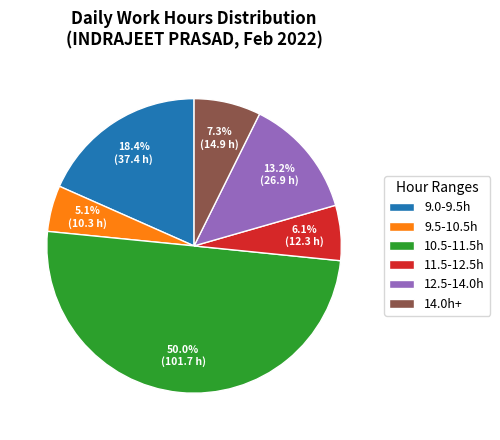

Count the number of slices in the pie.

6